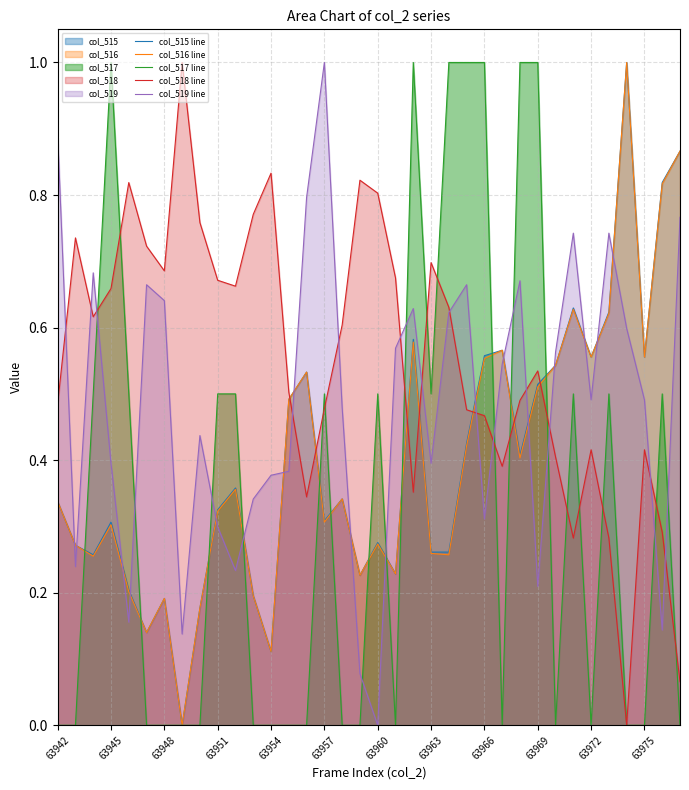

What is the difference between the col_518 line values at 35 and 26?

0.4